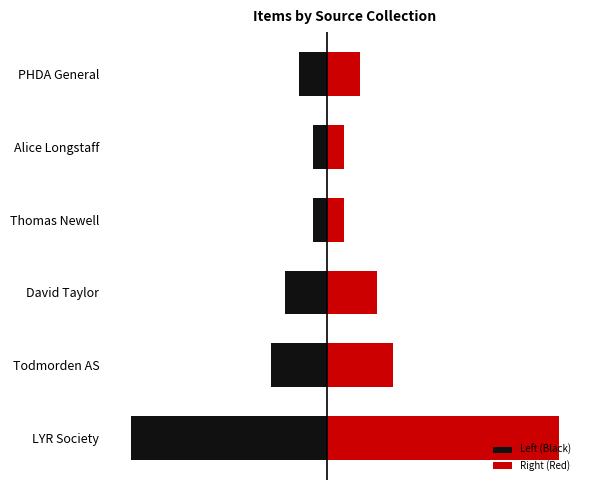

What is the difference between the highest and lowest values at Todmorden AS?

7.4